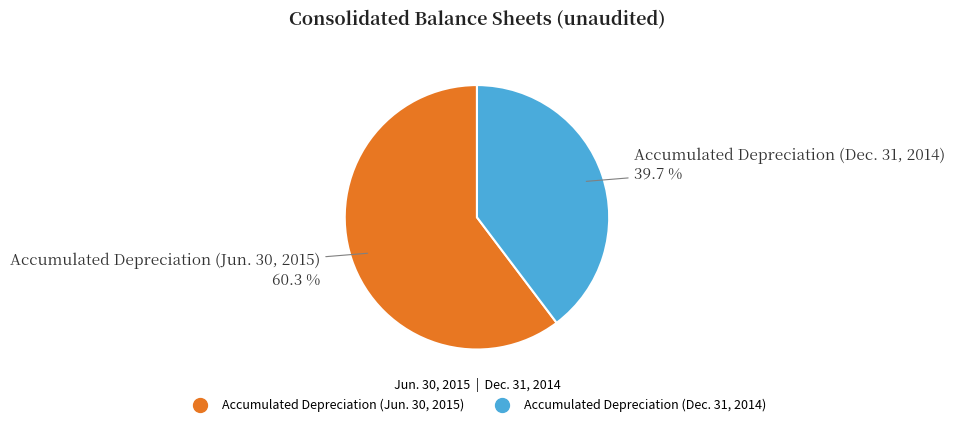

The Accumulated Depreciation (Dec. 31, 2014) slice represents 46% of the pie. True or false?

False